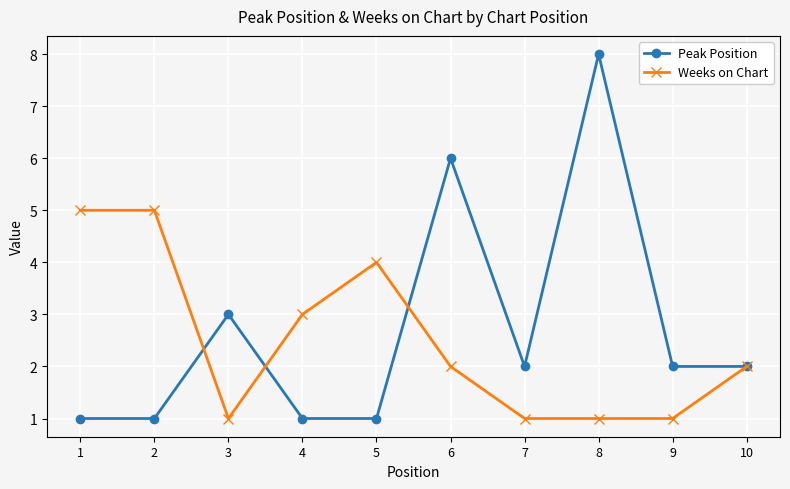

What is the value of the Peak Position point at the 9th from the left?

2